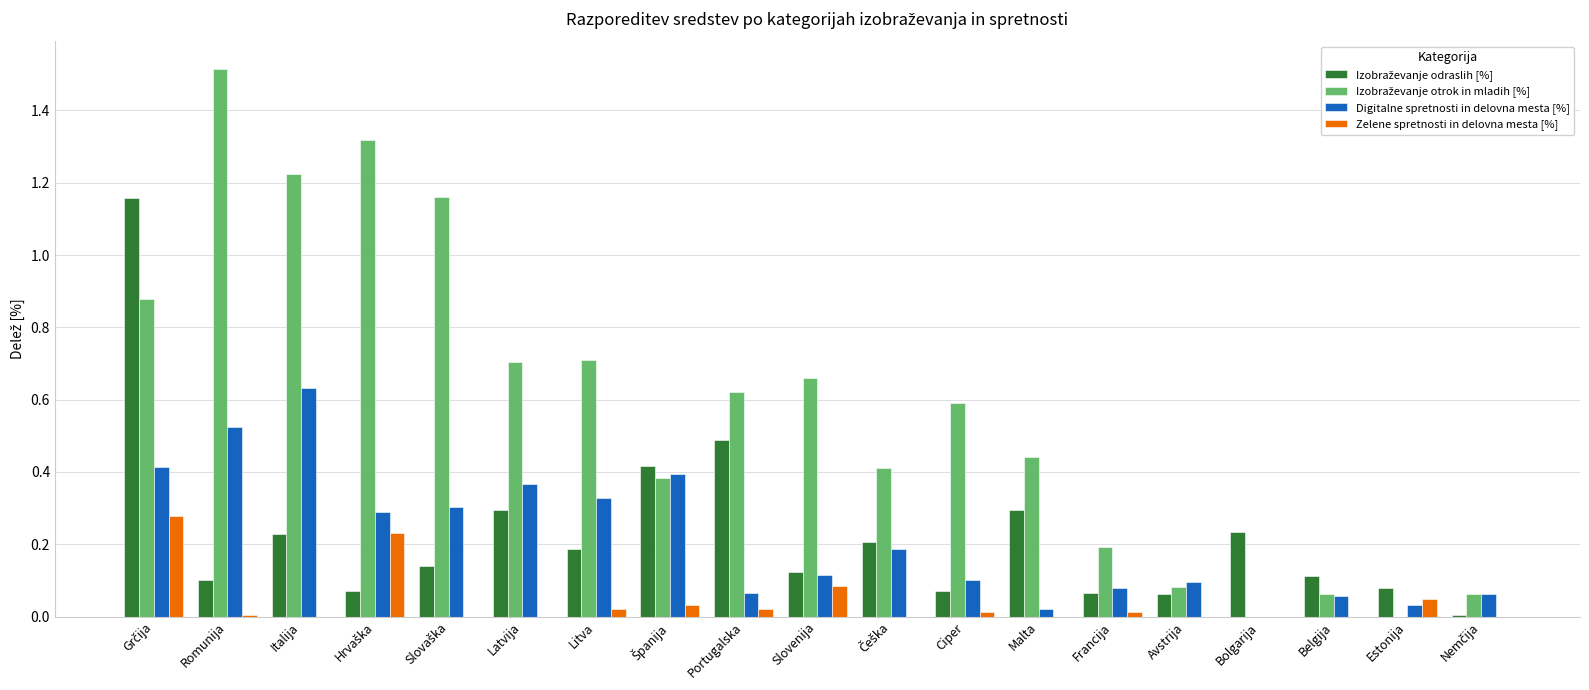

How many groups of bars are there?

19